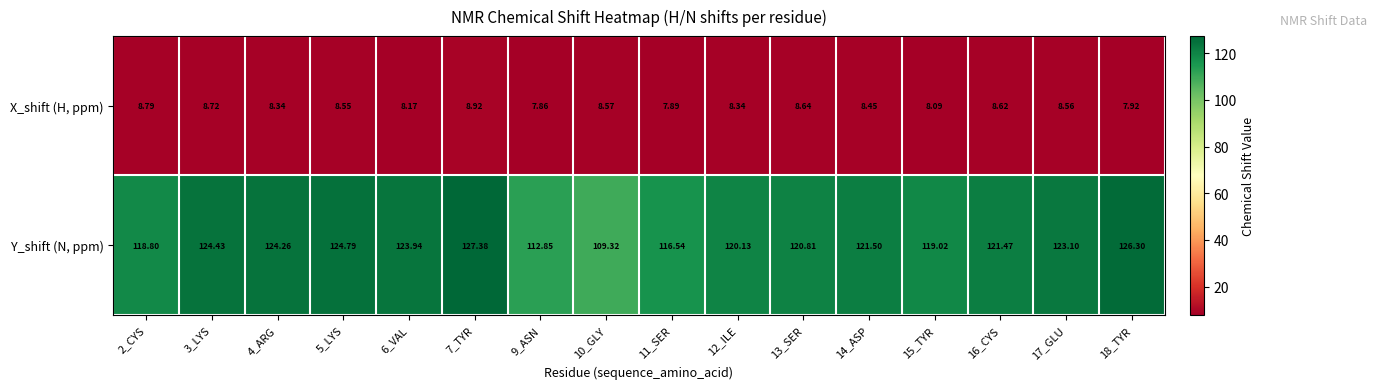

Which series changed the most between 4_ARG and 6_VAL?

Y_shift (N, ppm)